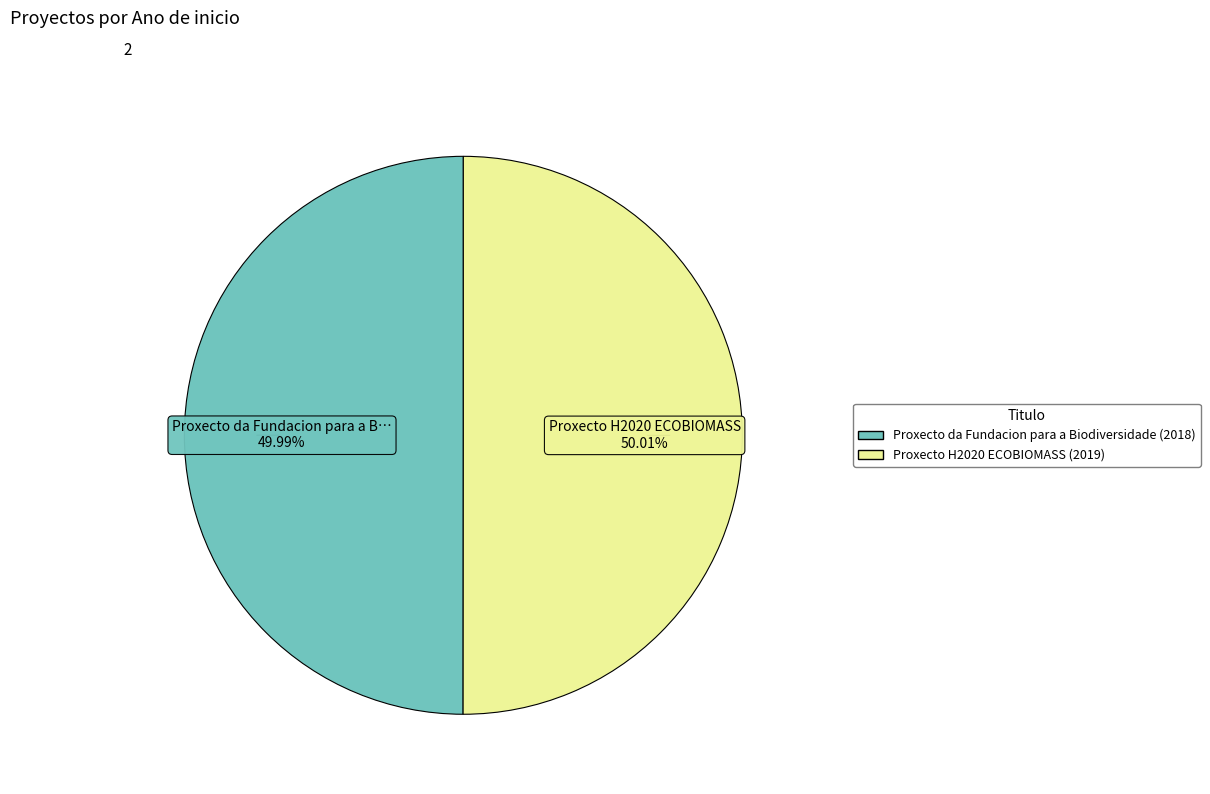

How much of the chart is everything except Proxecto H2020 ECOBIOMASS (2019)?

50.0%